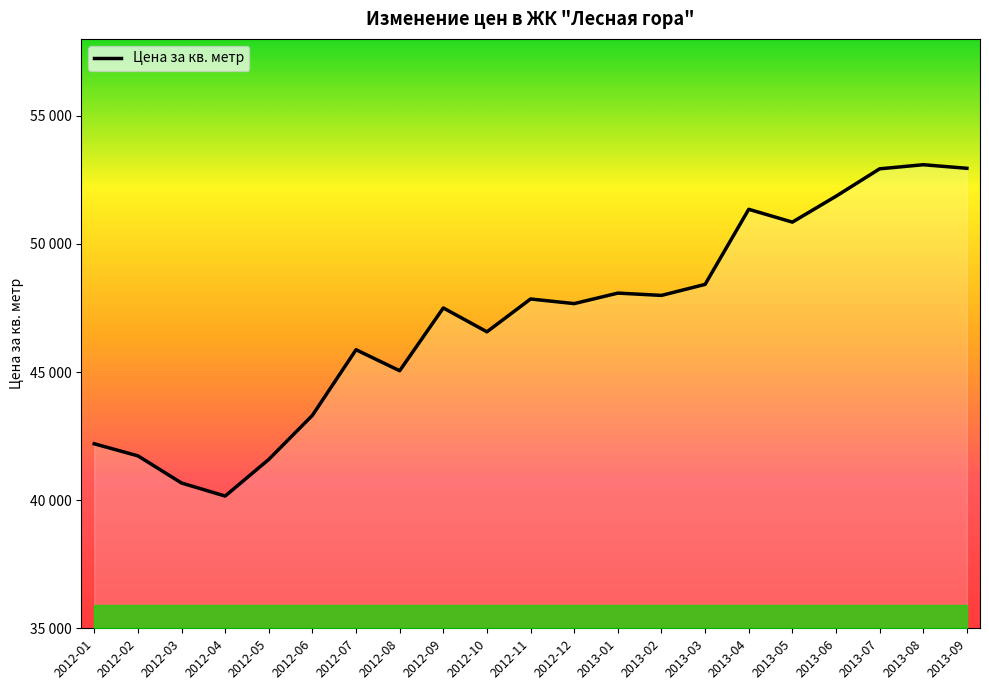

How many values are below 47670?

10